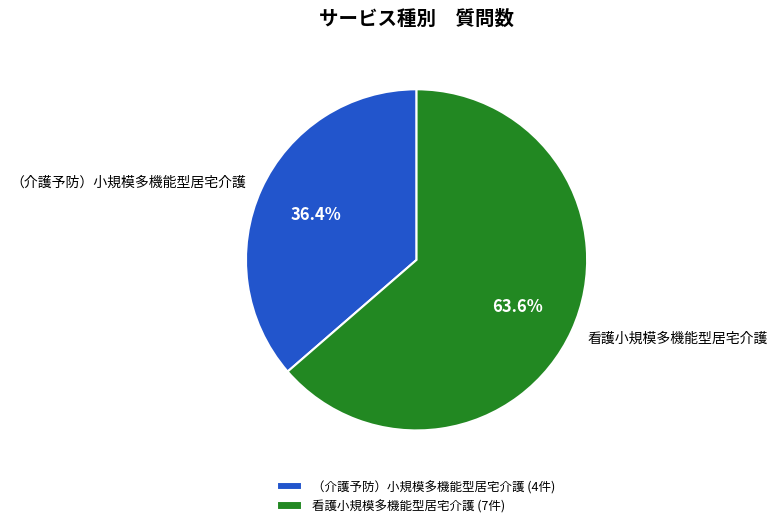

To the nearest percent, what portion does 看護小規模多機能型居宅介護 represent?

64%